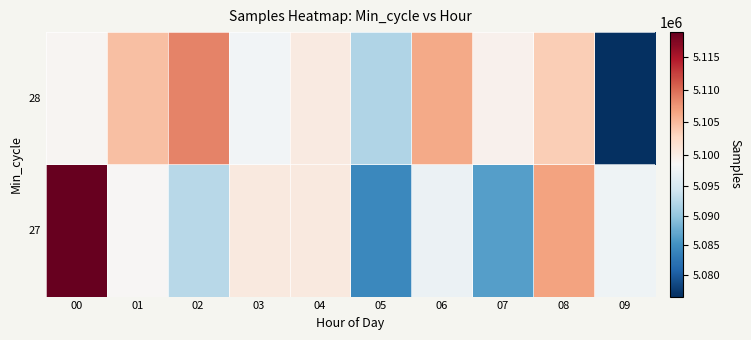

Which series has the largest range (max minus min)?

27